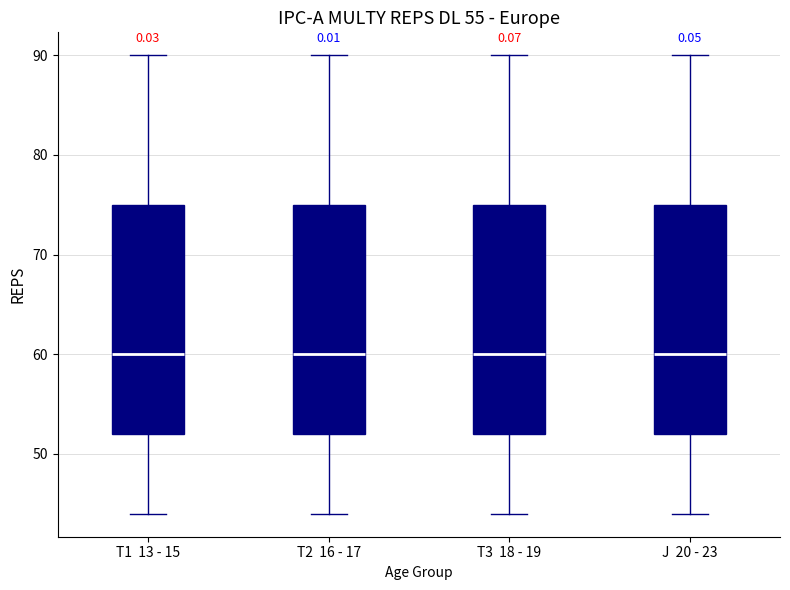

Reading left to right, read every box against the y-axis: the position of its median line, the range the box covers, and the ends of its whiskers. The values are not printed on the chart, so give them approximately, as read against the axis.

T1 13 - 15: median 60, box 52 to 75, whiskers 44 to 90
T2 16 - 17: median 60, box 52 to 75, whiskers 44 to 90
T3 18 - 19: median 60, box 52 to 75, whiskers 44 to 90
J 20 - 23: median 60, box 52 to 75, whiskers 44 to 90